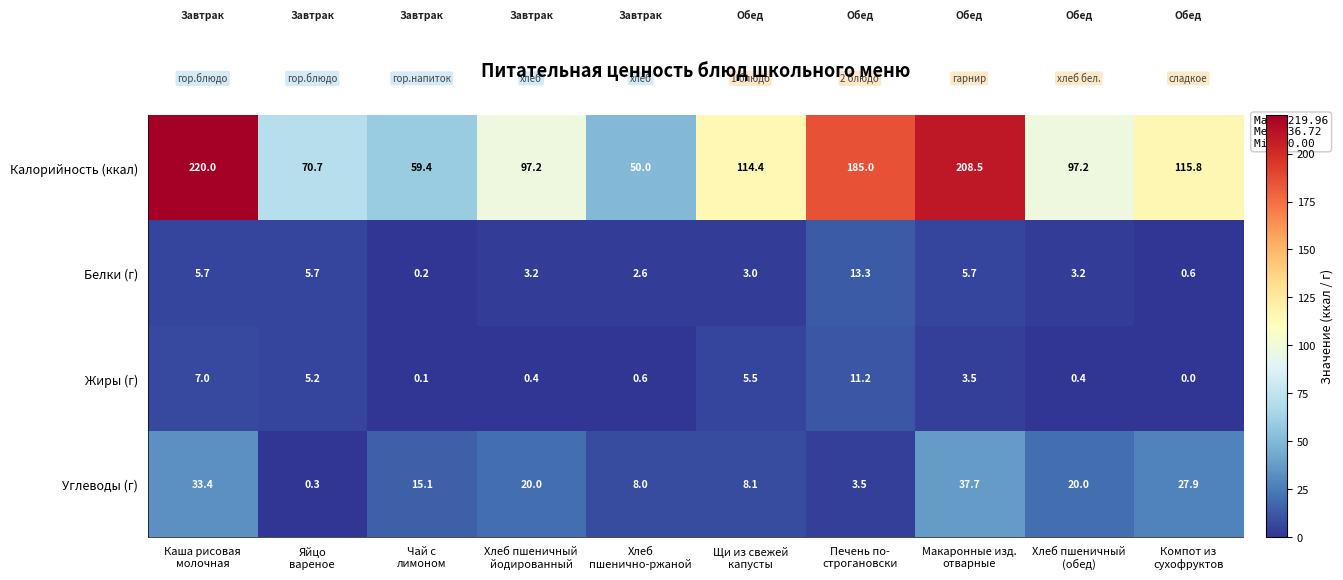

Which series has the largest range (max minus min)?

Калорийность (ккал)